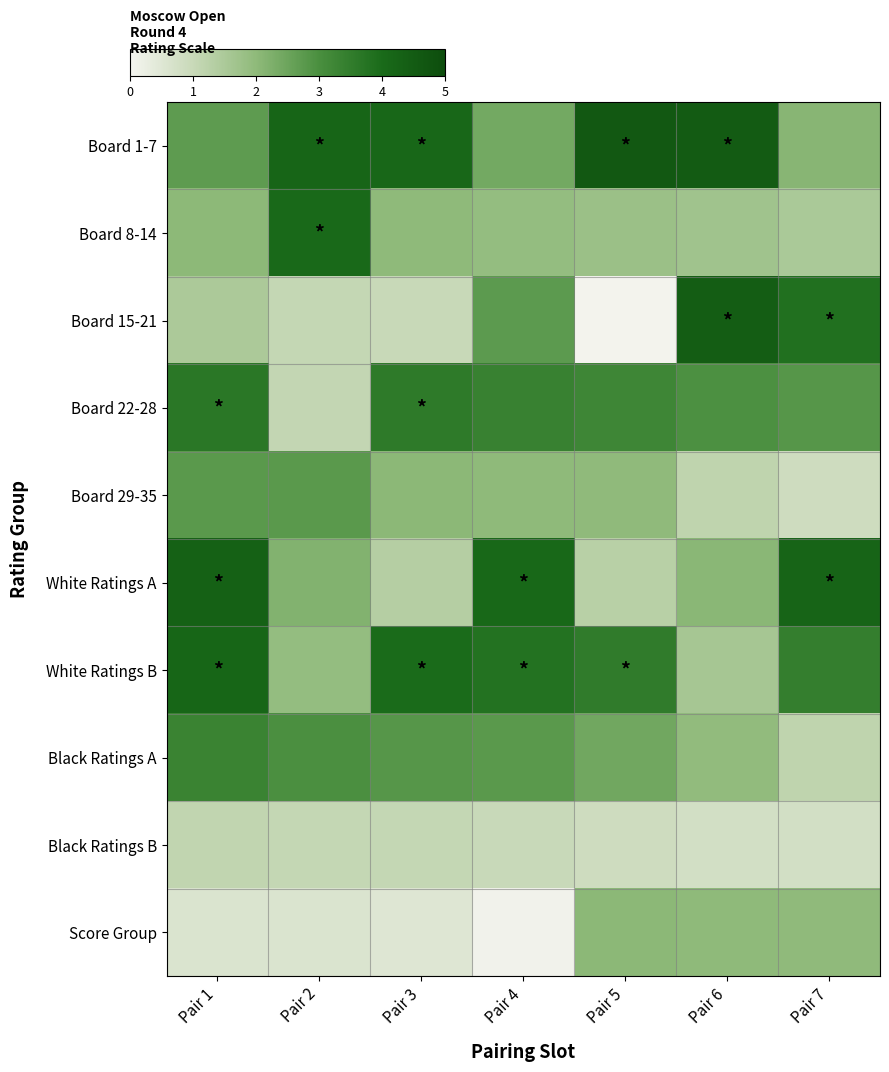

Reading left to right, extract all data points from this chart.

Board 1-7: Pair 1=2.7	Pair 2=4.2	Pair 3=4.1	Pair 4=2.4	Pair 5=4.6	Pair 6=4.5	Pair 7=2.1
Board 8-14: Pair 1=2.0	Pair 2=4.0	Pair 3=2.0	Pair 4=1.9	Pair 5=1.8	Pair 6=1.7	Pair 7=1.5
Board 15-21: Pair 1=1.5	Pair 2=1.1	Pair 3=1.0	Pair 4=2.7	Pair 5=0.1	Pair 6=4.4	Pair 7=3.8
Board 22-28: Pair 1=3.7	Pair 2=1.1	Pair 3=3.6	Pair 4=3.4	Pair 5=3.2	Pair 6=3.0	Pair 7=2.8
Board 29-35: Pair 1=2.8	Pair 2=2.8	Pair 3=2.0	Pair 4=2.0	Pair 5=2.0	Pair 6=1.2	Pair 7=0.9
White Ratings A: Pair 1=4.3	Pair 2=2.2	Pair 3=1.3	Pair 4=4.1	Pair 5=1.3	Pair 6=2.1	Pair 7=4.2
White Ratings B: Pair 1=4.1	Pair 2=1.9	Pair 3=4.0	Pair 4=3.8	Pair 5=3.5	Pair 6=1.6	Pair 7=3.5
Black Ratings A: Pair 1=3.3	Pair 2=3.0	Pair 3=2.8	Pair 4=2.8	Pair 5=2.4	Pair 6=1.9	Pair 7=1.2
Black Ratings B: Pair 1=1.1	Pair 2=1.1	Pair 3=1.1	Pair 4=1.0	Pair 5=0.9	Pair 6=0.8	Pair 7=0.8
Score Group: Pair 1=0.6	Pair 2=0.6	Pair 3=0.5	Pair 4=0.1	Pair 5=2.0	Pair 6=2.0	Pair 7=2.0